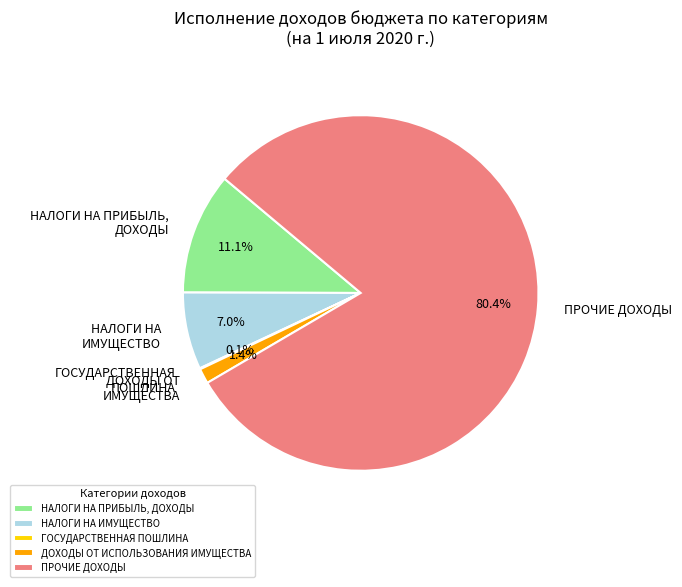

To the nearest percent, what portion does НАЛОГИ НА ПРИБЫЛЬ, ДОХОДЫ represent?

11%